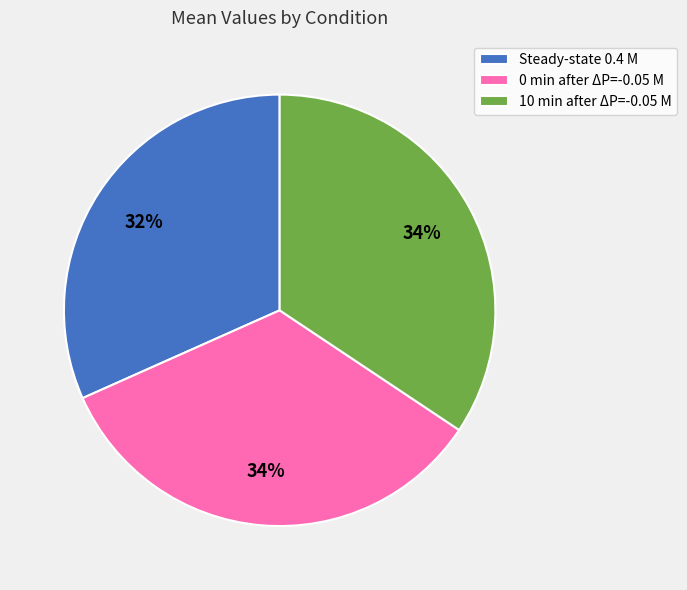

Count the number of slices in the pie.

3